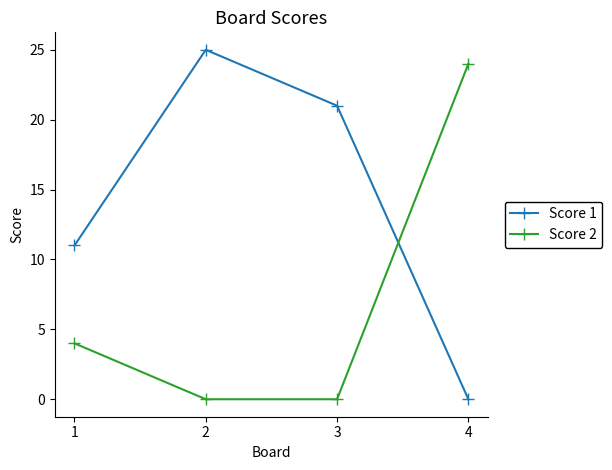

What is the sum of the Score 2 values at 3 and 1?

4